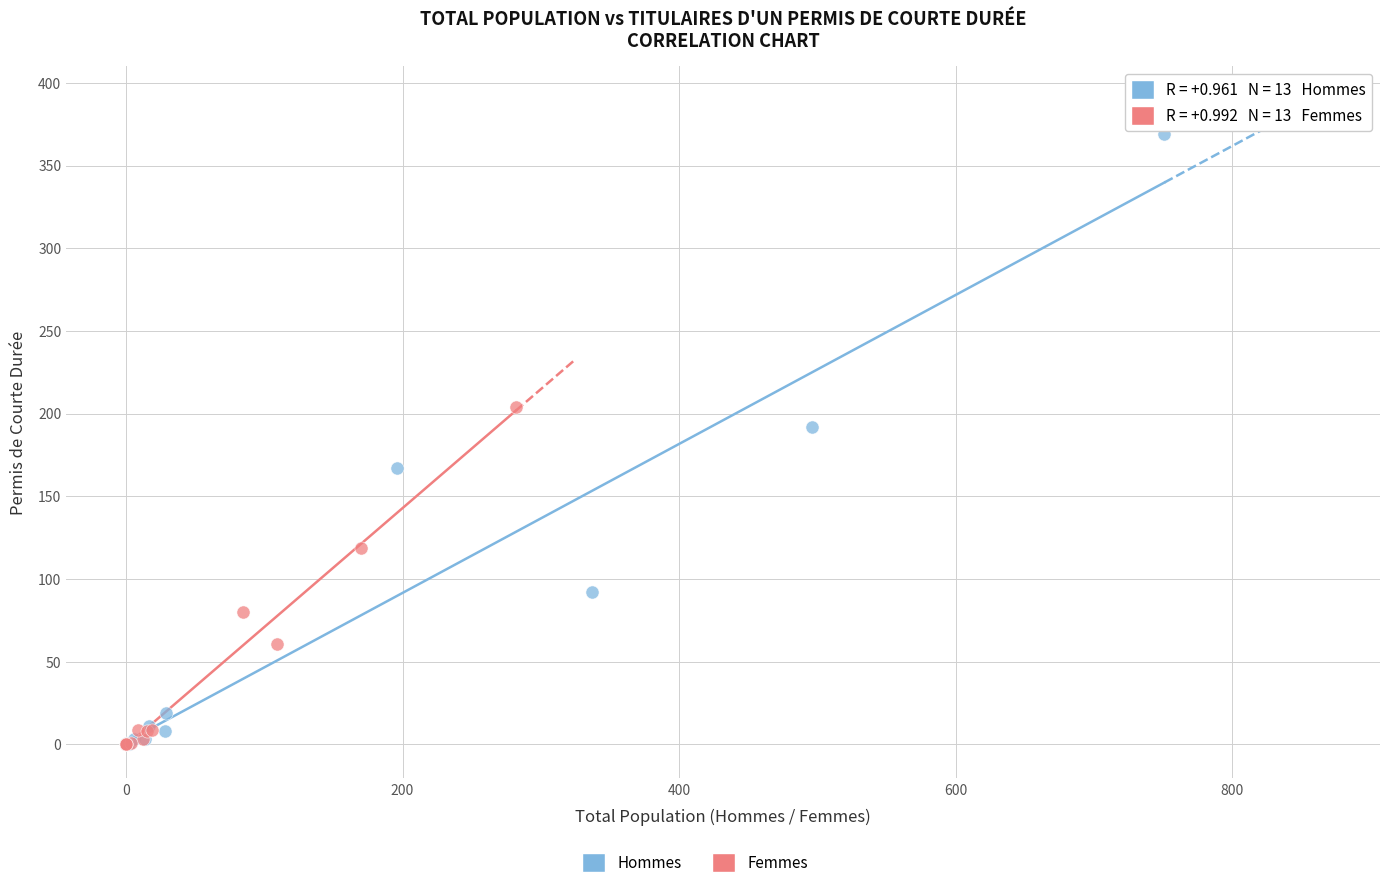

Which series has the widest spread of Y values?

Hommes